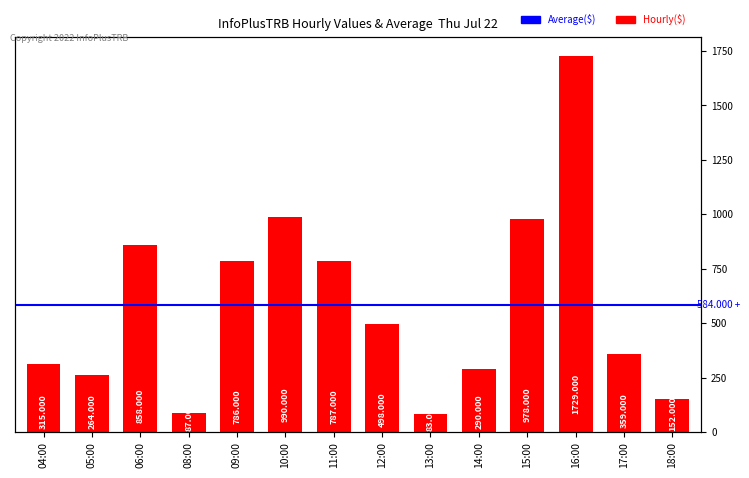

What is the value of the 5th bar from the left?

786